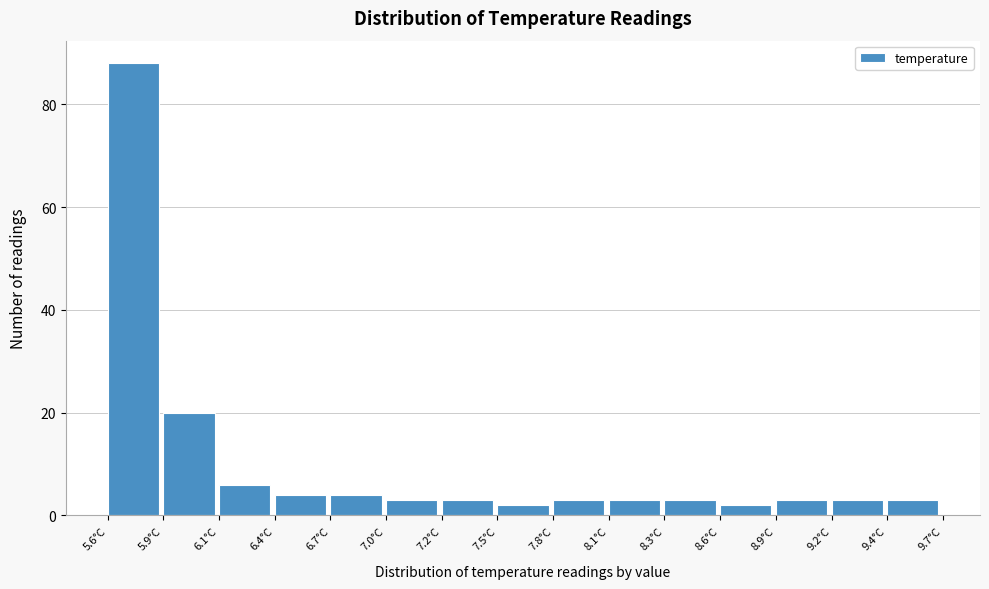

Reading right to left, list all the values displayed in this chart.

9.4°C=3	9.2°C=3	8.9°C=3	8.6°C=2	8.3°C=3	8.1°C=3	7.8°C=3	7.5°C=2	7.2°C=3	7.0°C=3	6.7°C=4	6.4°C=4	6.1°C=6	5.9°C=20	5.6°C=88